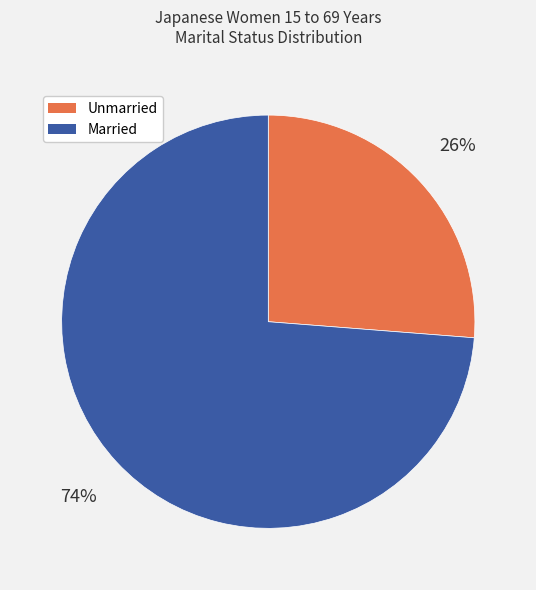

Does any single category account for the majority?

Yes